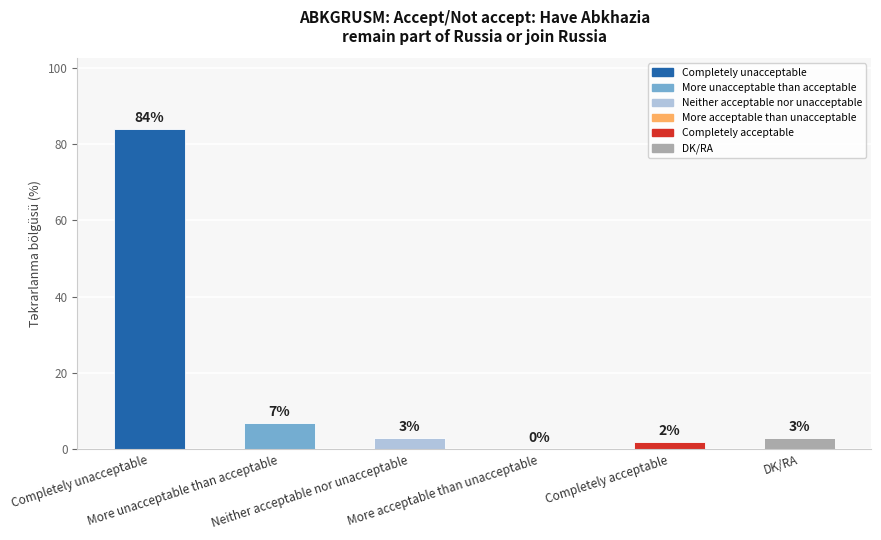

What is the sum of all values?

99